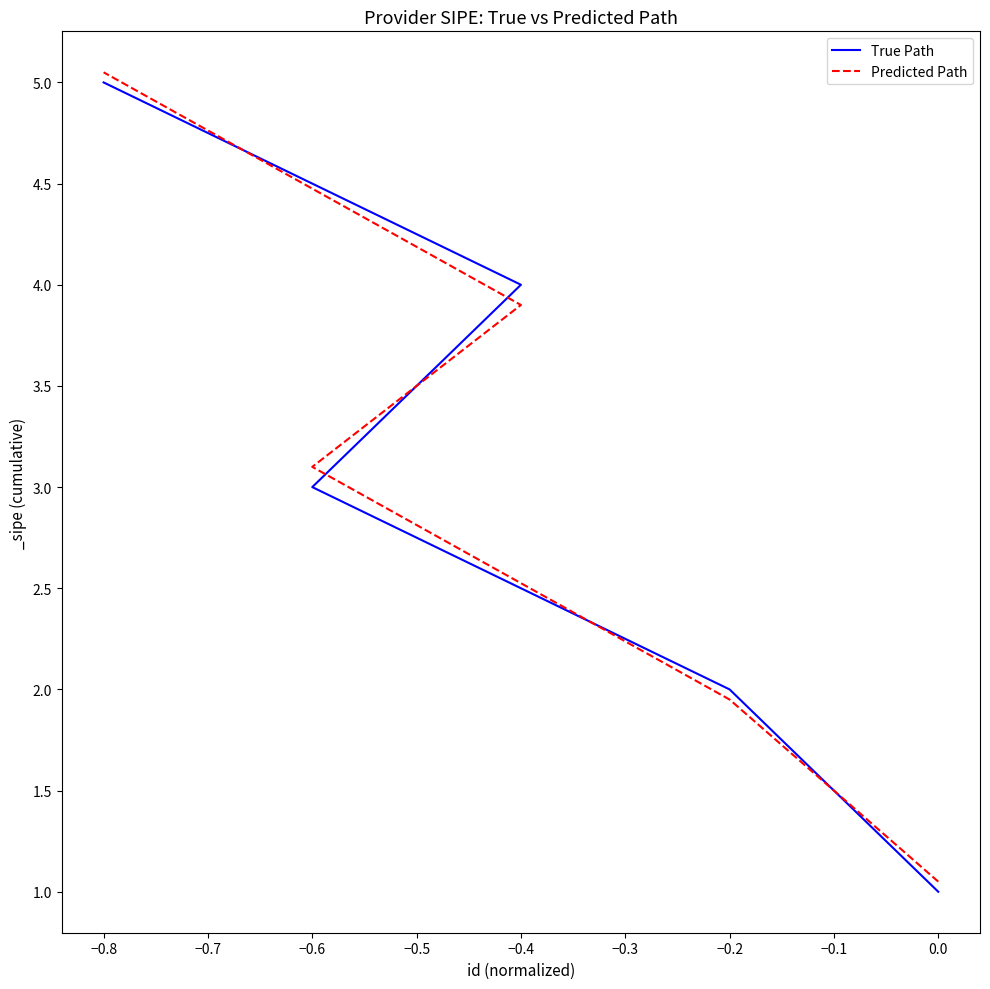

How many intersections are there between True Path and Predicted Path?

4